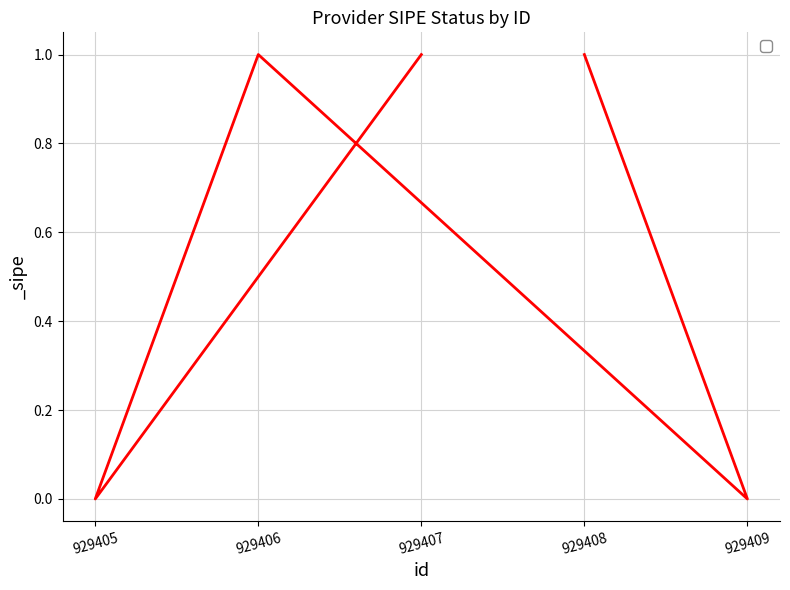

The value at 929409 is 1. True or false?

False